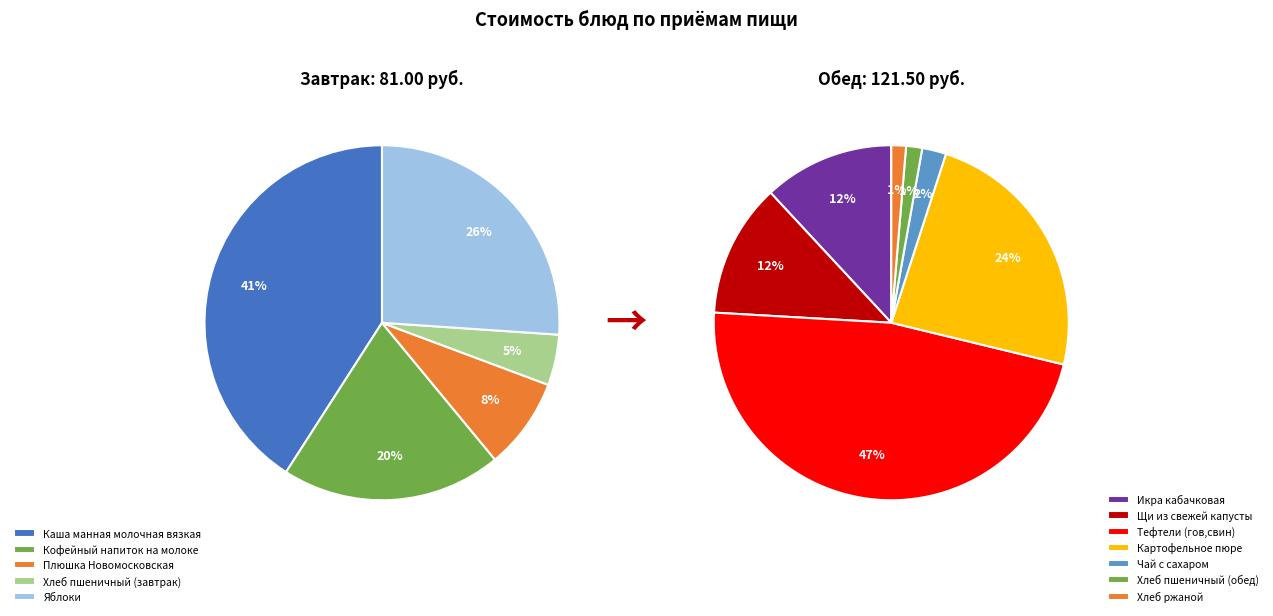

Is it true that Тефтели (гов,свин) is 20% of the pie?

False